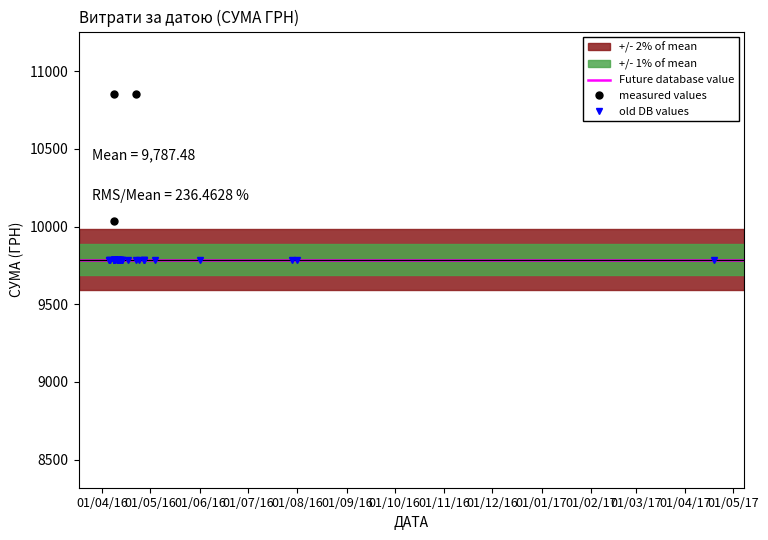

Approximately how many times larger is the value at 09.04.2016 compared to 08.04.2016?

0.8